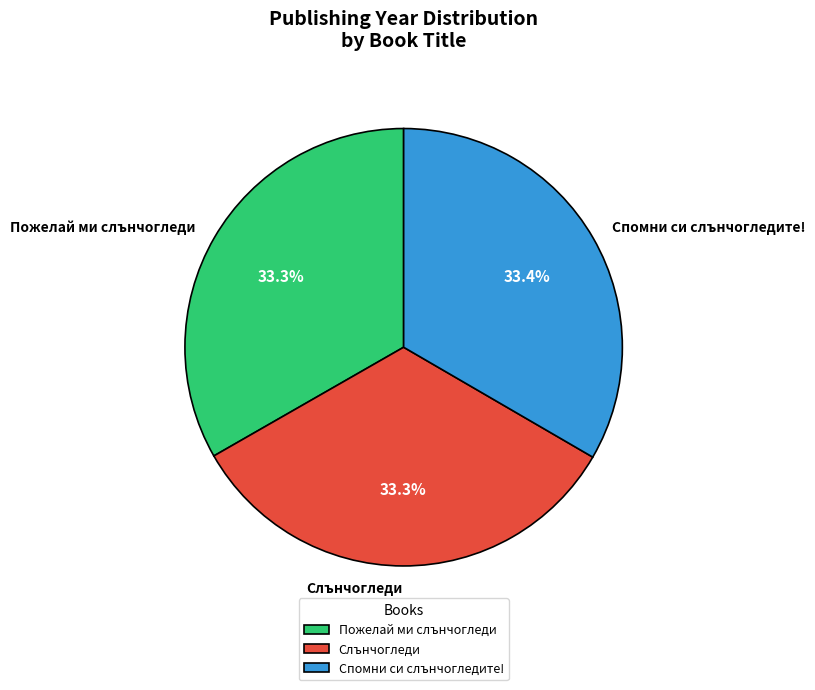

What percentage is the Слънчогледи slice, to the nearest percent?

33%